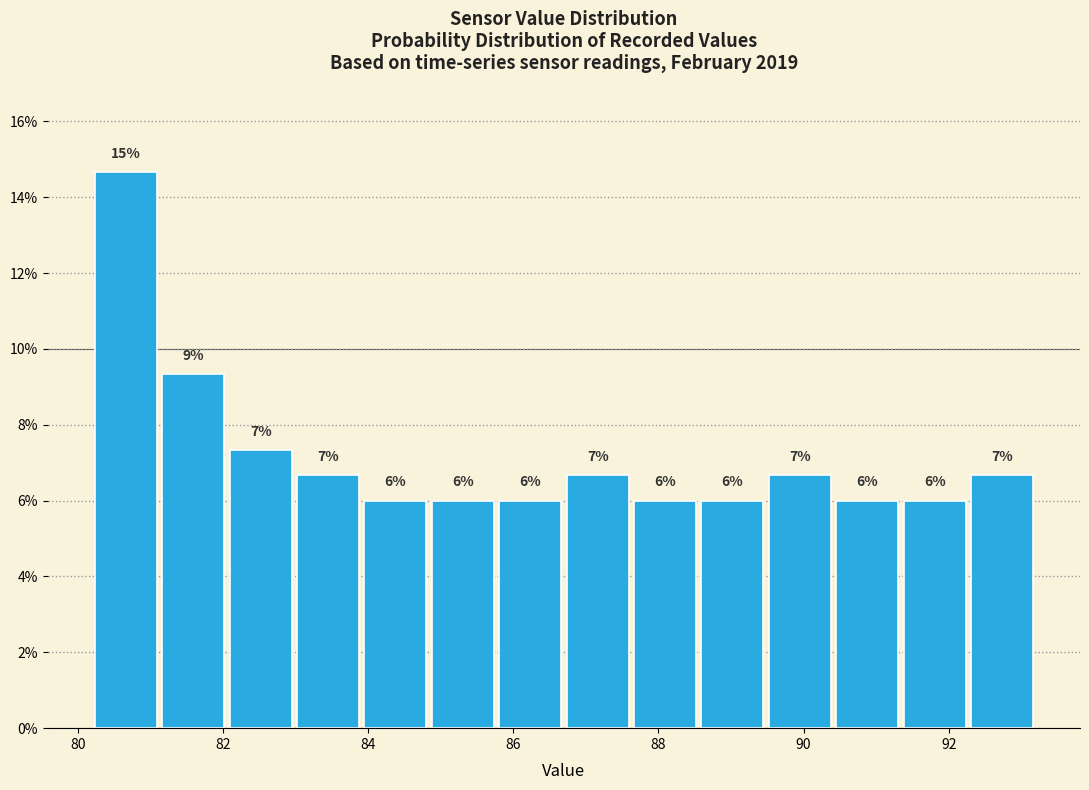

Over which range of the x-axis is the bar tallest?

80.2 to 81.2